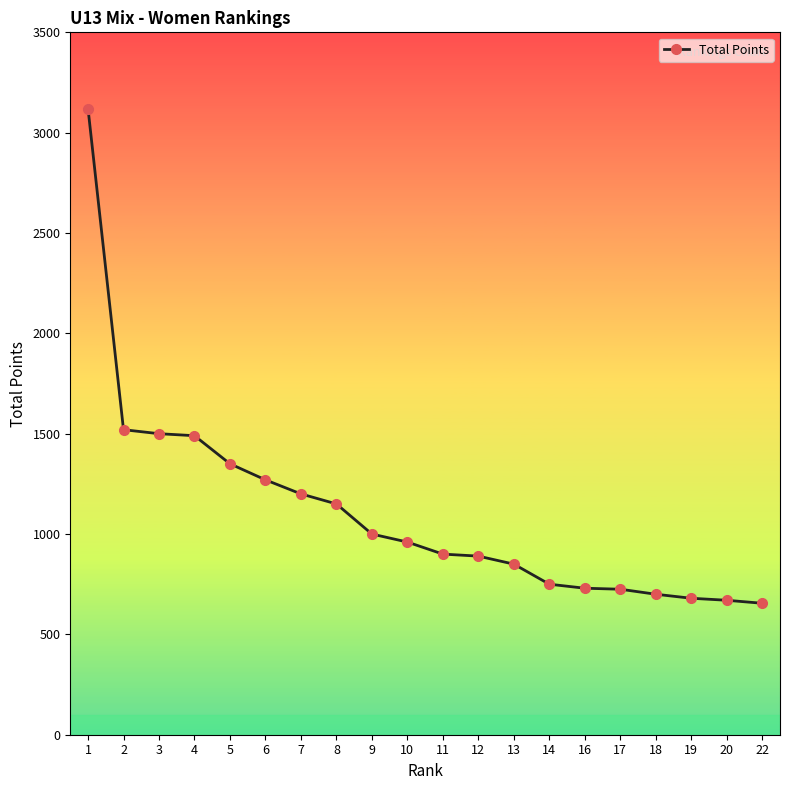

The value at 4 is 2003. True or false?

False